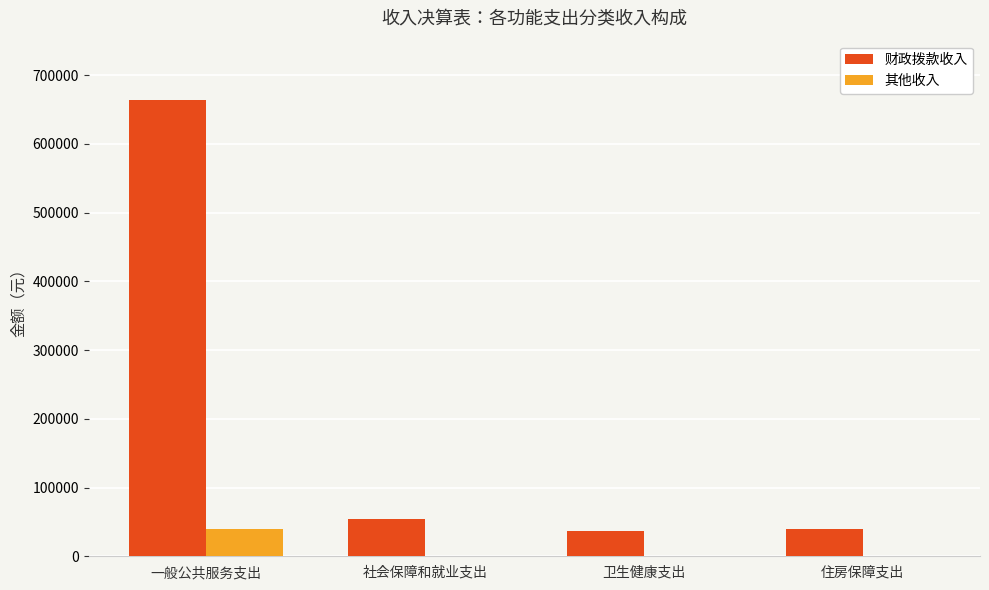

Is the value of 其他收入 at 社会保障和就业支出 greater than the value of 财政拨款收入 at 一般公共服务支出?

No